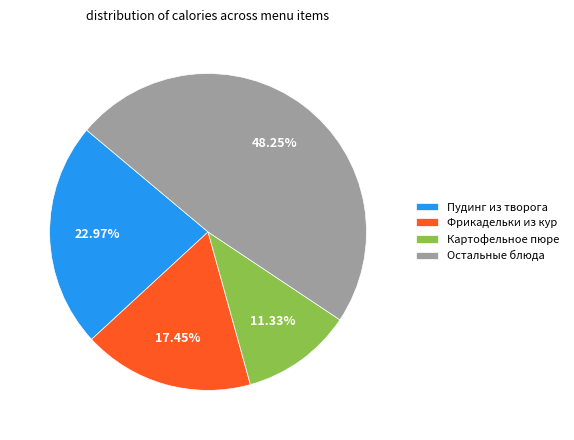

Combined, do Картофельное пюре and Пудинг из творога account for over 50%?

No